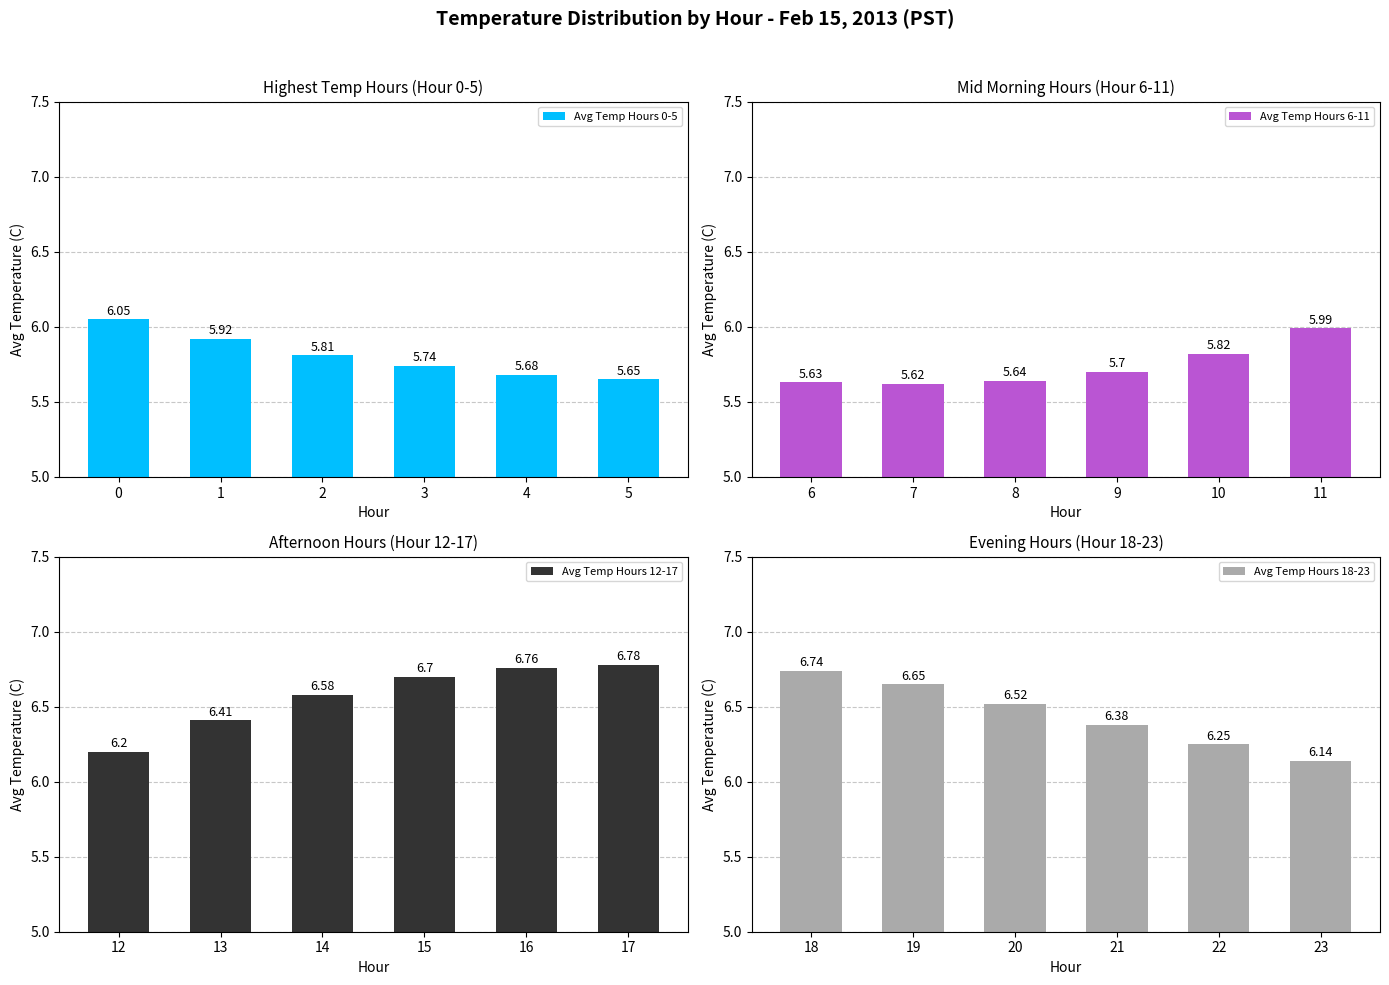

What is the average value of the Avg Temp Hours 0-5 series?

5.8